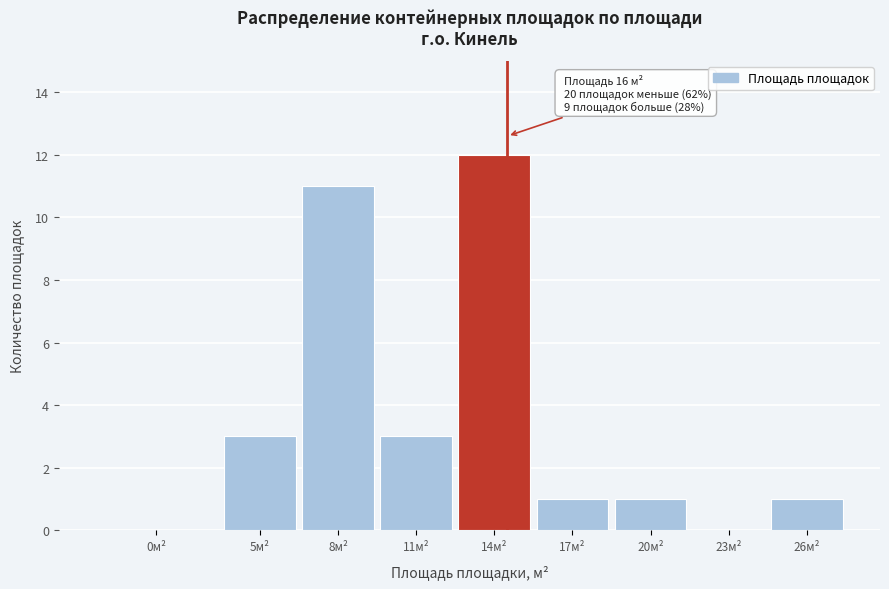

Reading left to right, transcribe all the data shown in this chart.

0м²=0	5м²=3	8м²=11	11м²=3	14м²=12	17м²=1	20м²=1	23м²=0	26м²=1